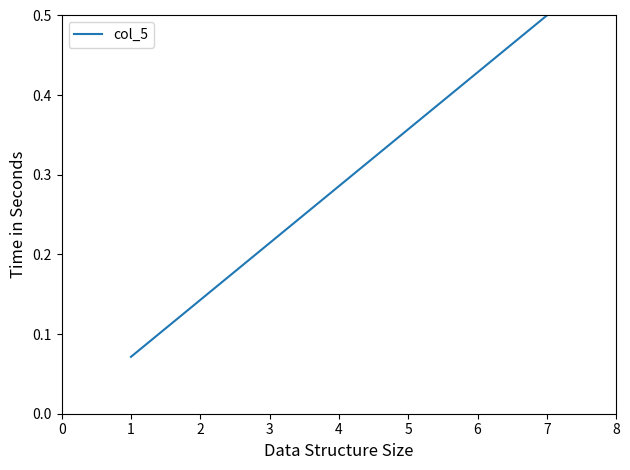

What is the sum of all values?

2.0